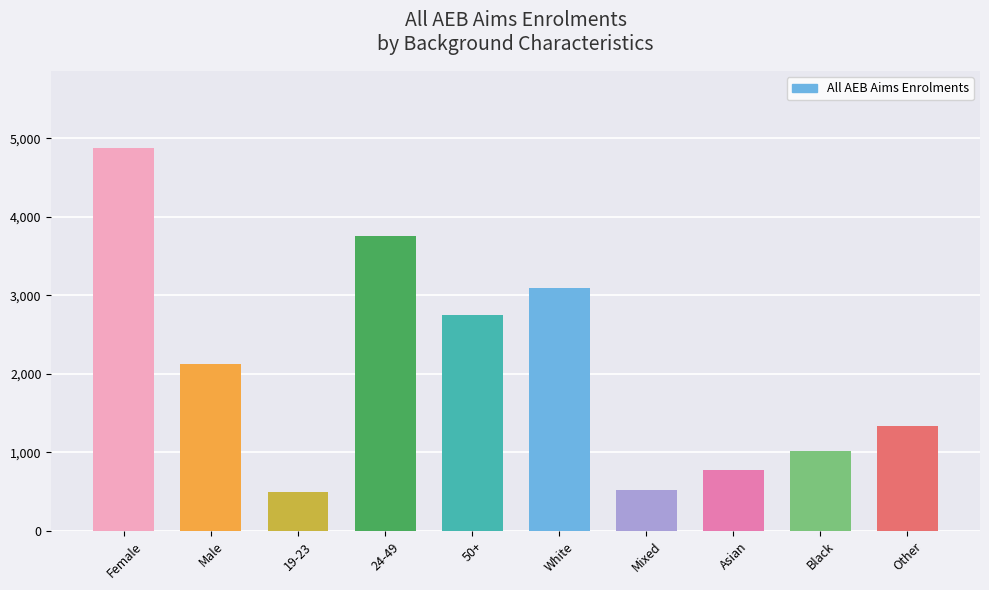

Is it true that the value at Mixed is 129?

False